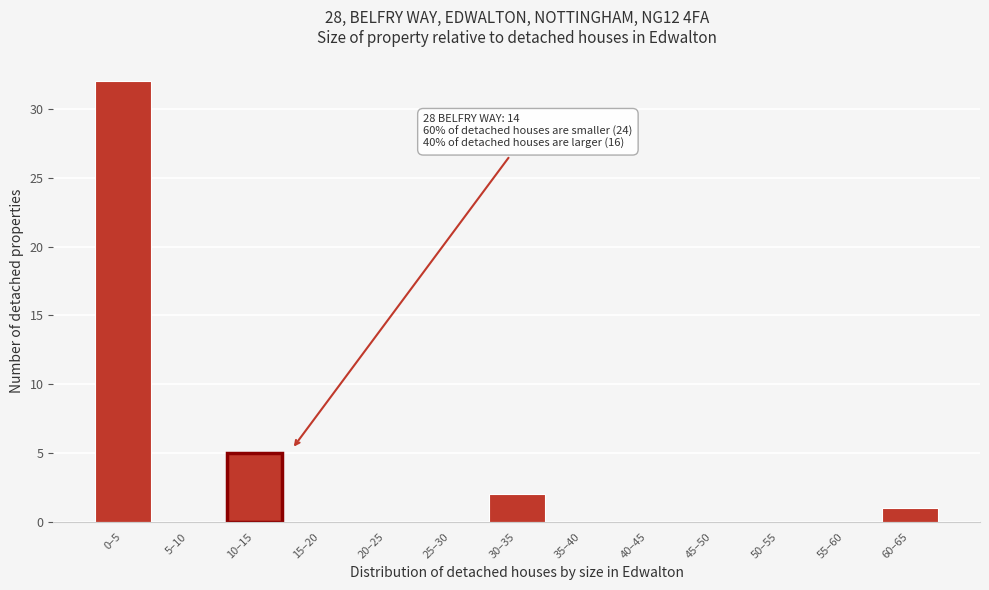

Reading left to right, list all the values displayed in this chart.

0–5=32	5–10=0	10–15=5	15–20=0	20–25=0	25–30=0	30–35=2	35–40=0	40–45=0	45–50=0	50–55=0	55–60=0	60–65=1